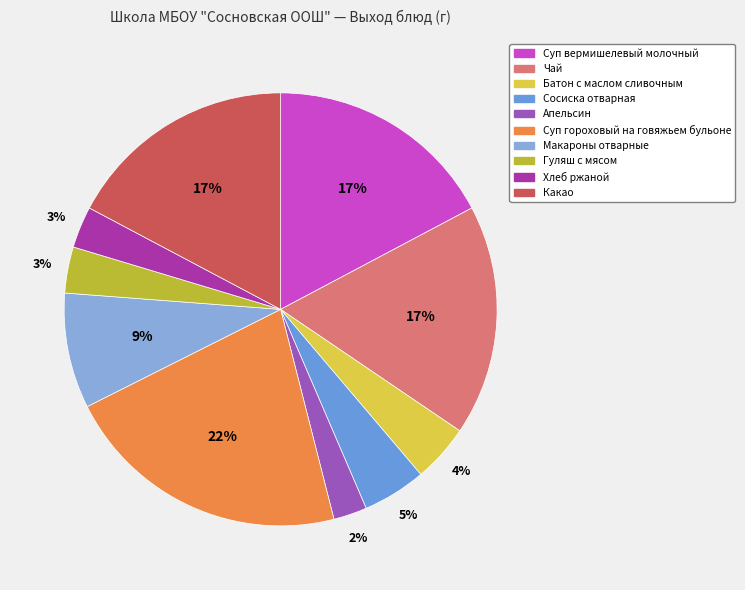

Combined, do Хлеб ржаной and Чай account for over 50%?

No